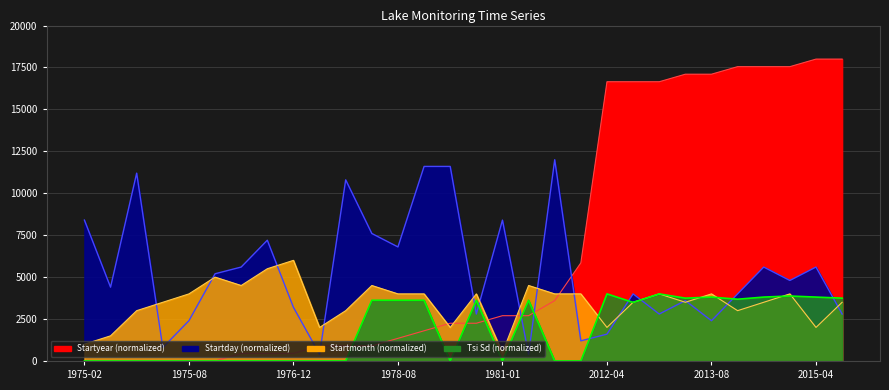

Count the number of categories in the chart.

30